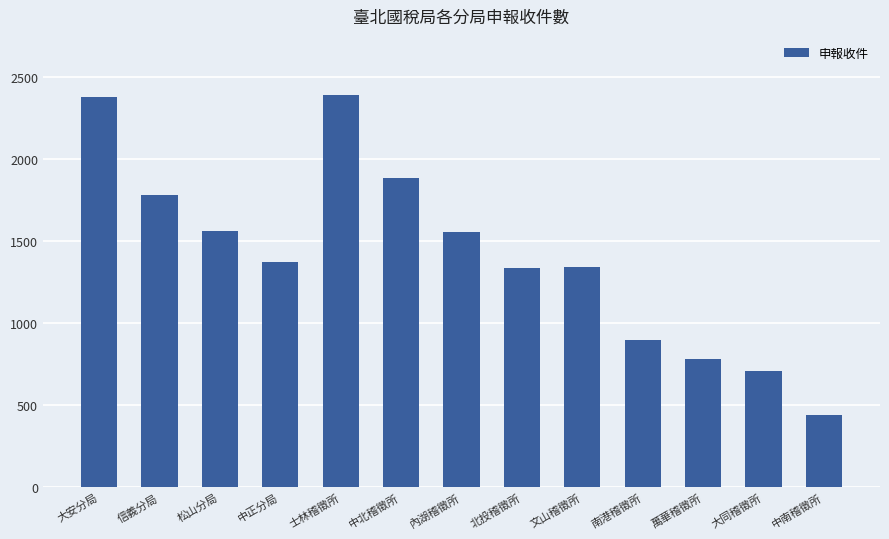

What is the minimum value shown in the chart?

440